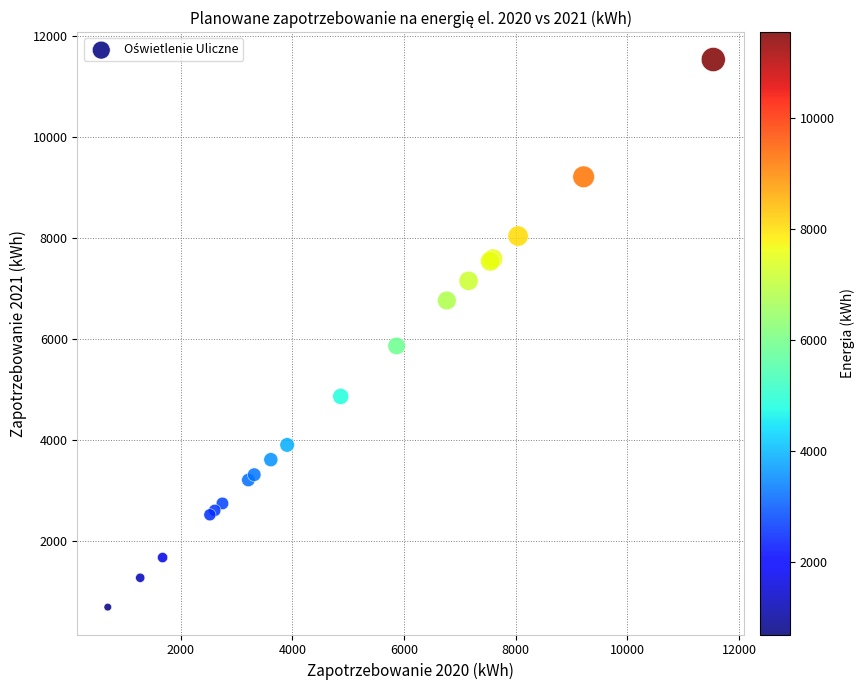

What Y value in the scatter plot is closest to 6116?

5867